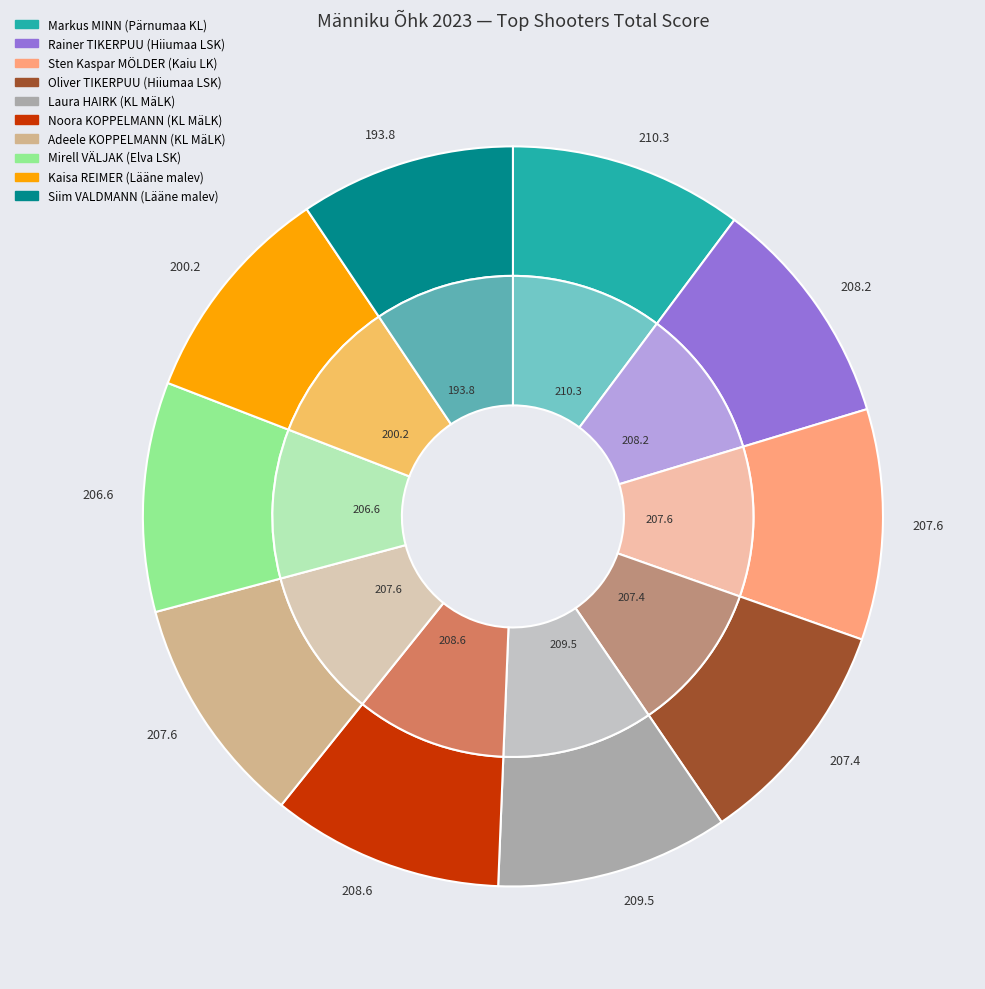

To the nearest percent, what portion does KL MäLK (Adeele) represent?

10%